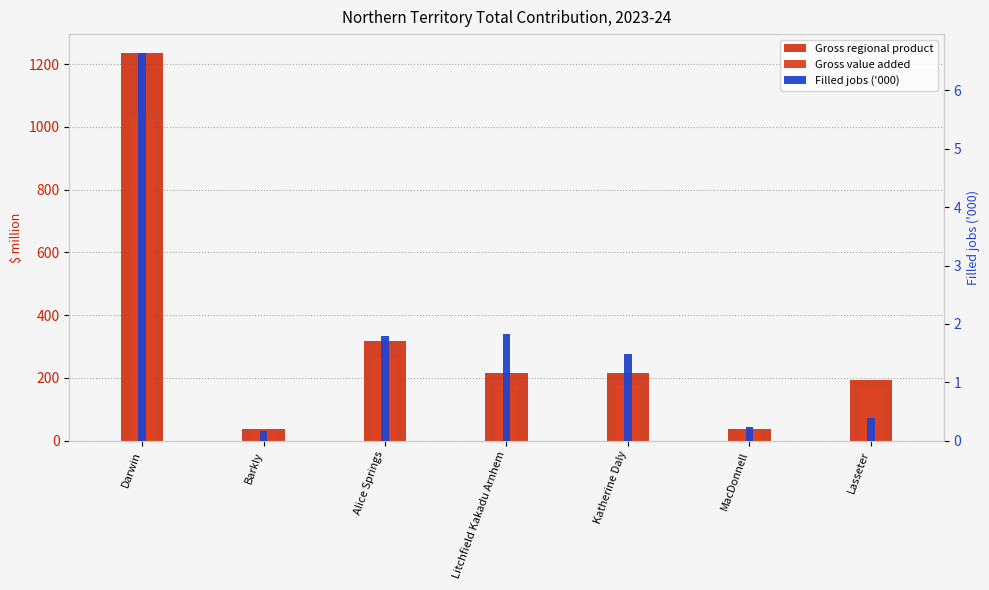

Are the bars grouped side by side (vs. stacked)?

Yes